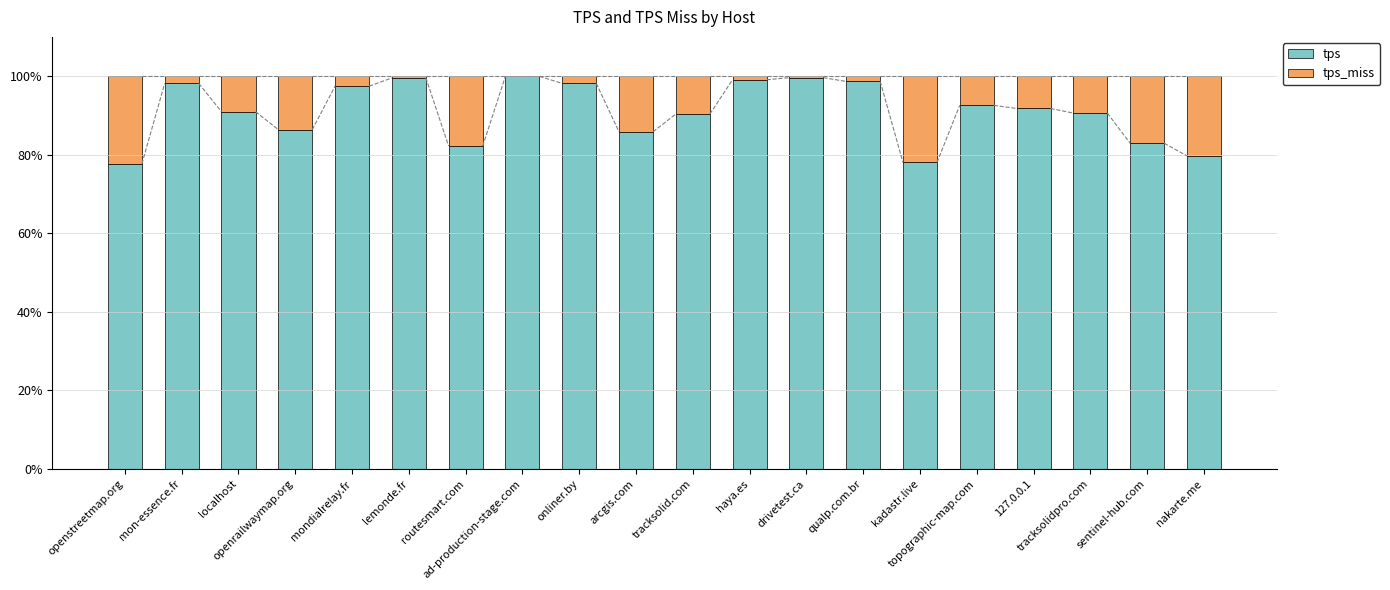

Which series has the largest total across all categories?

tps